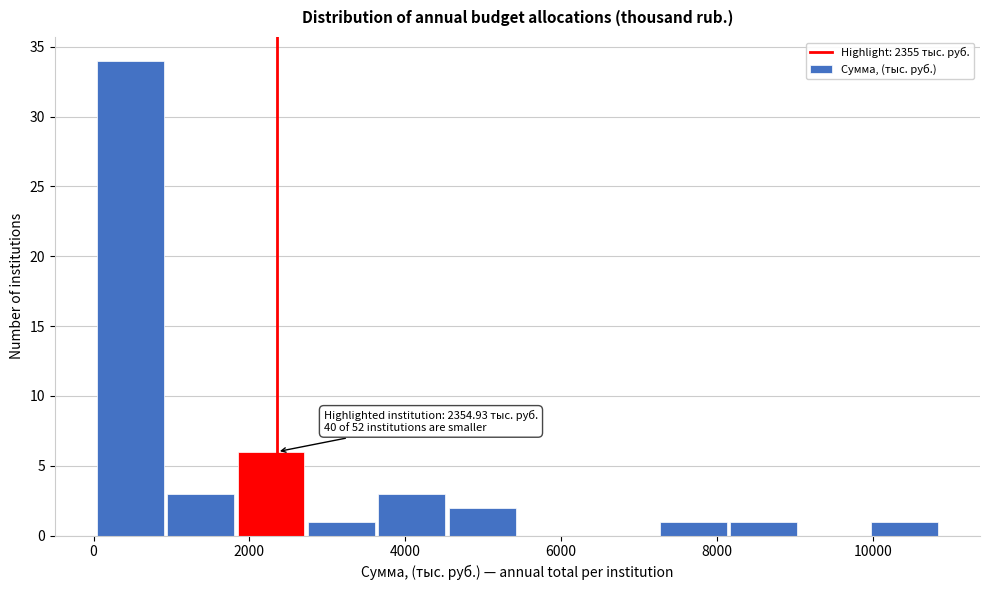

Over which range of the x-axis is the bar tallest?

0 to 1000